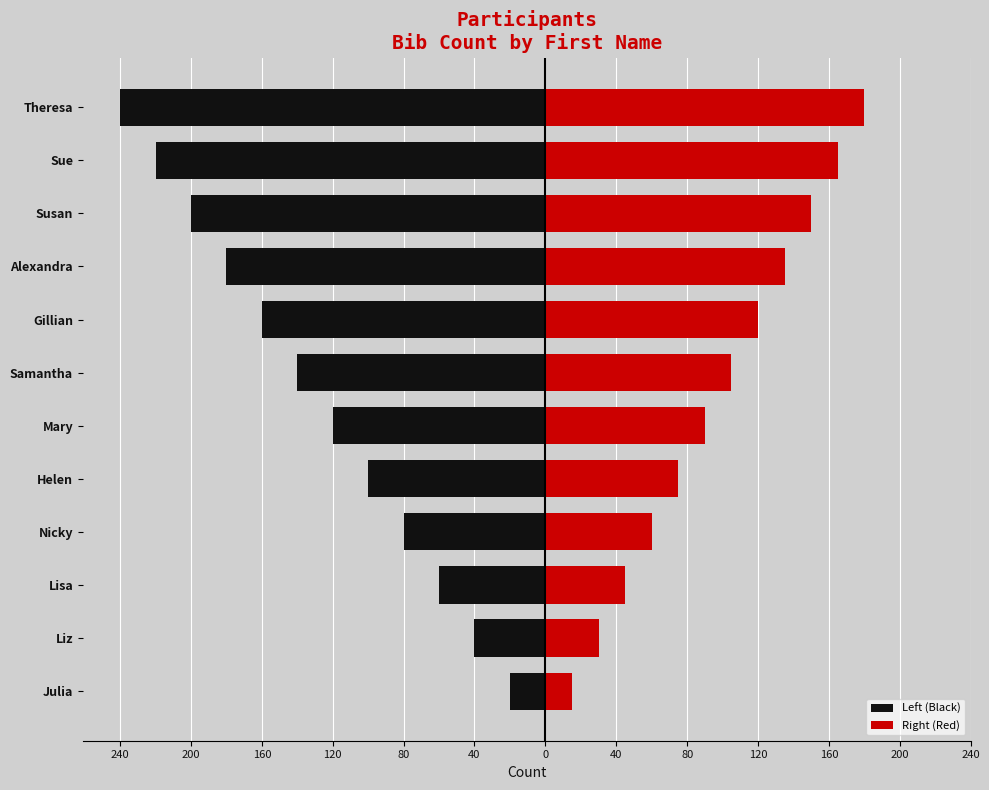

Is the value of Right (Red) at Helen greater than the value of Left (Black) at Susan?

Yes